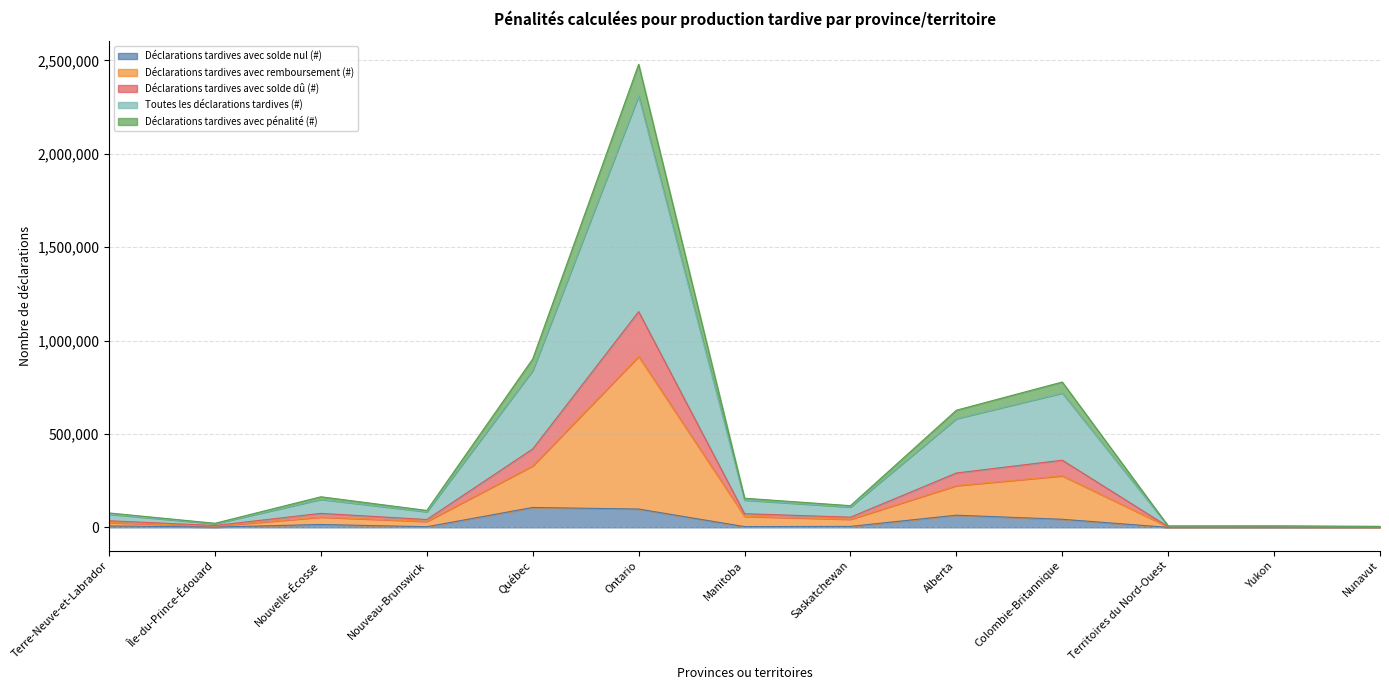

Which category has the highest value in the Déclarations tardives avec solde dû (#) series?

Ontario